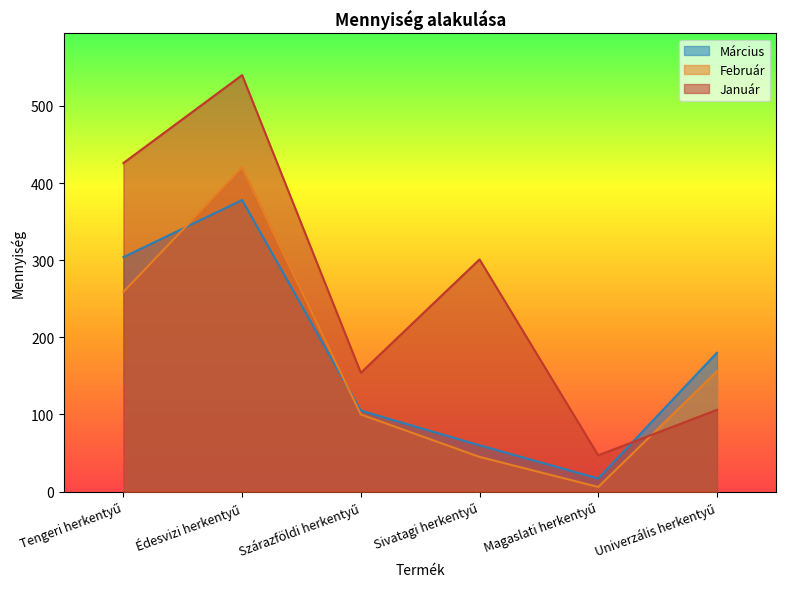

The value of Január at Édesvizi herkentyű is 540. True or false?

True